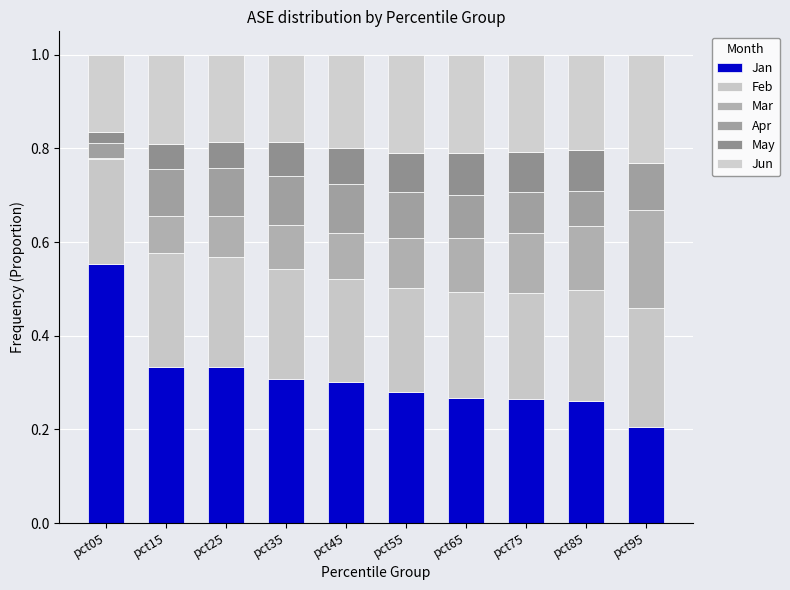

Does the chart contain stacked bars?

Yes